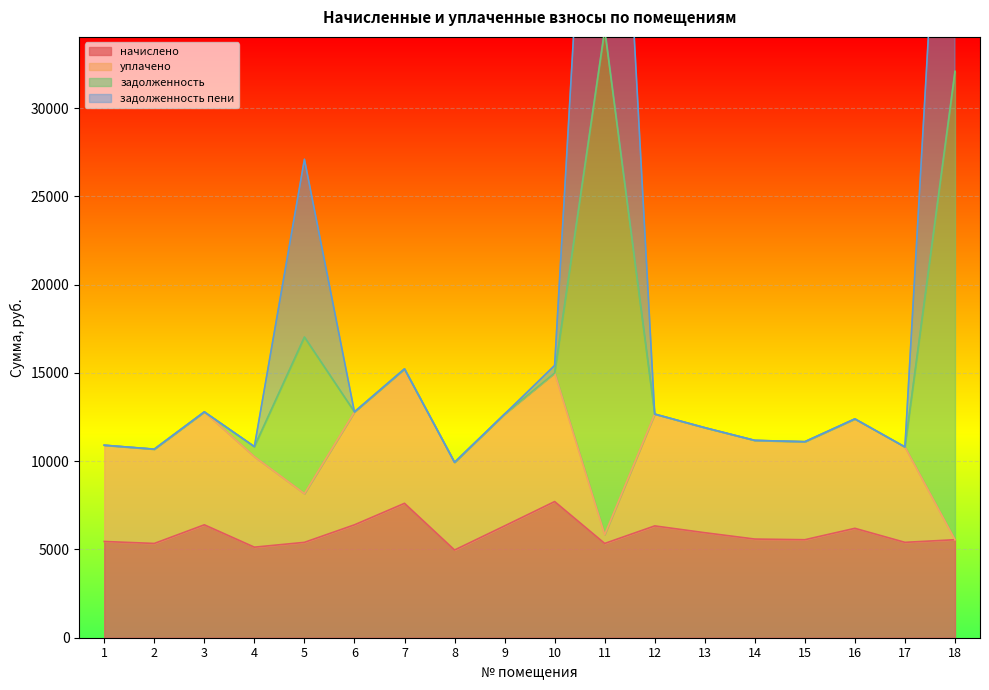

What is the minimum value for начислено?

4968.0